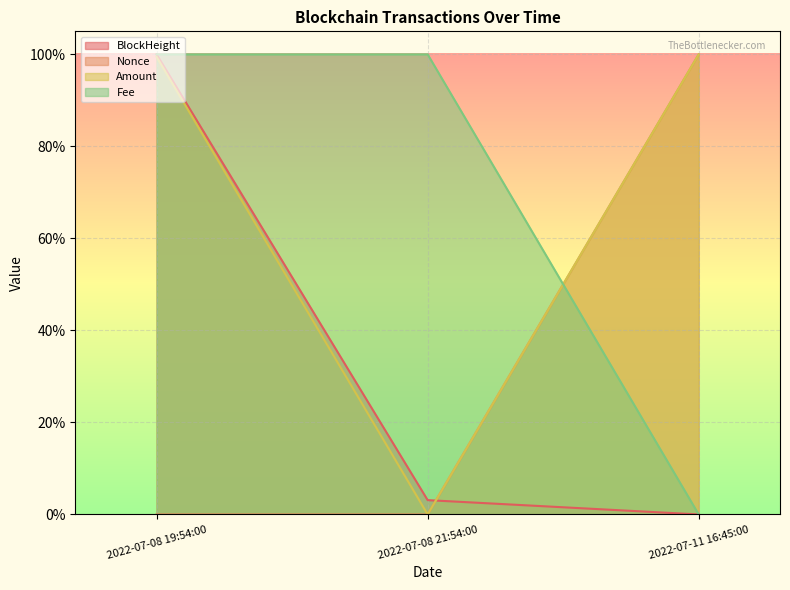

At which label does BlockHeight reach its peak?

2022-07-08 19:54:00